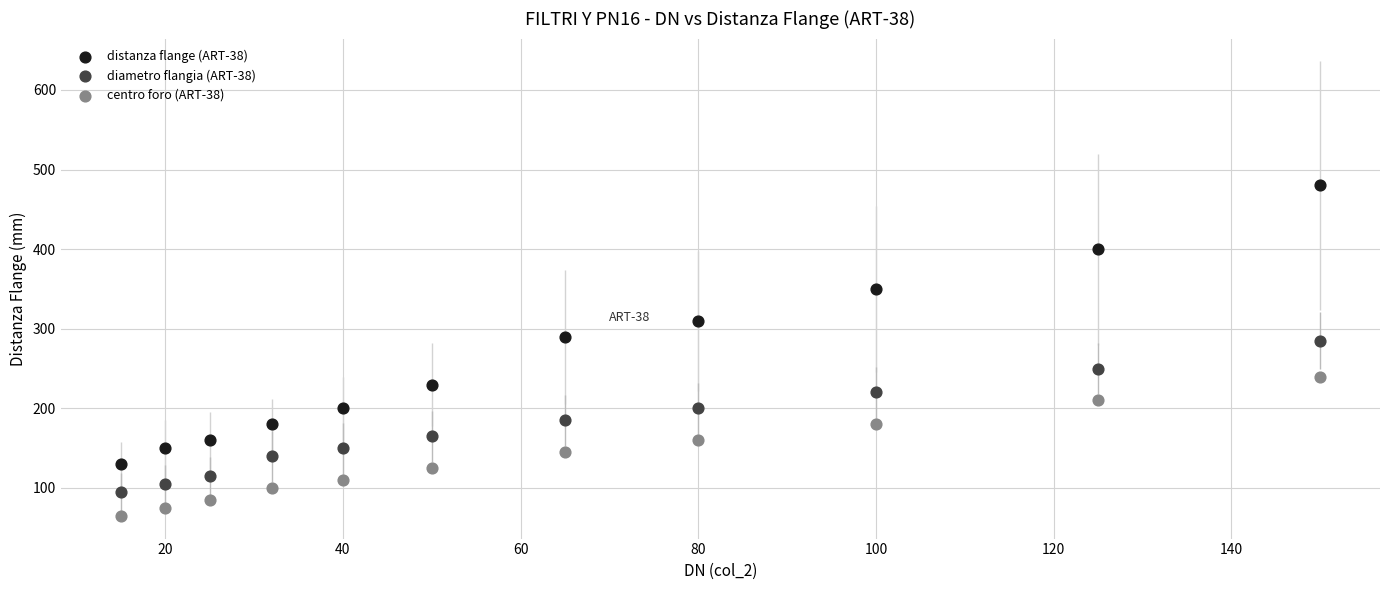

Across all data points, what is the range of X values (max minus min)?

135